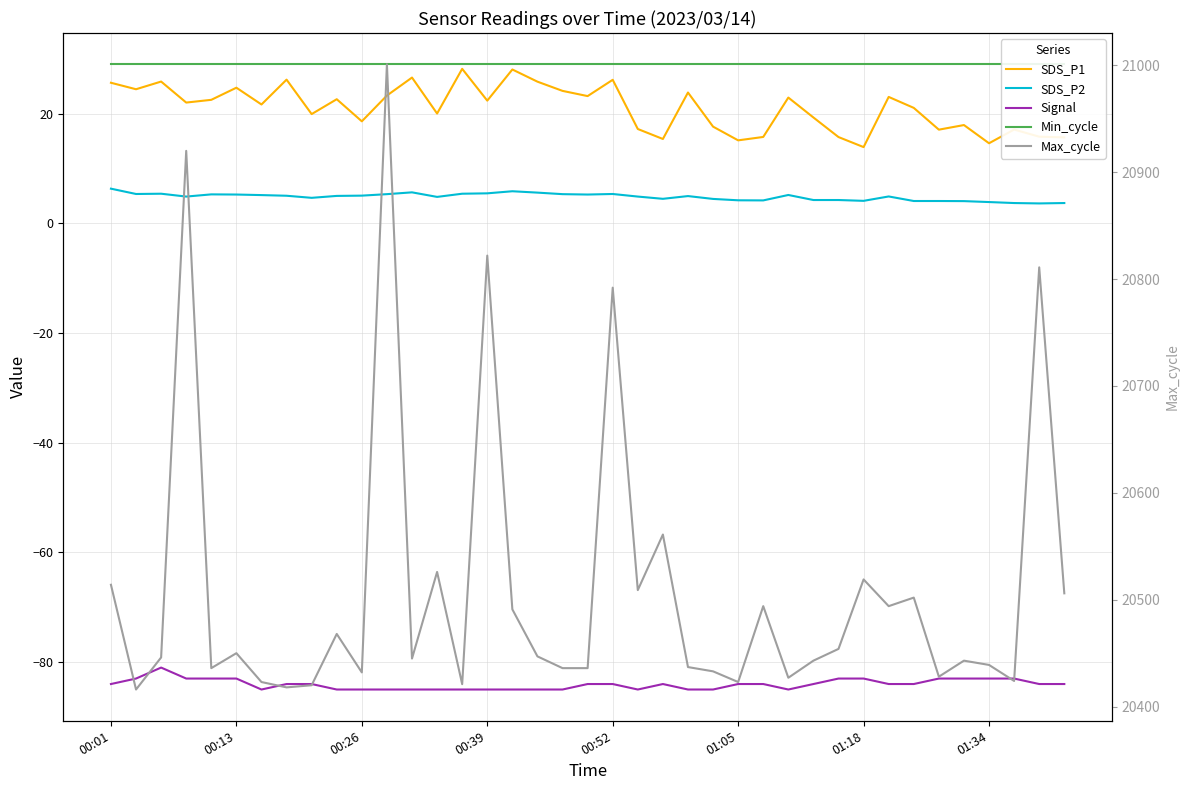

What is the maximum value shown in the chart?

21001.0